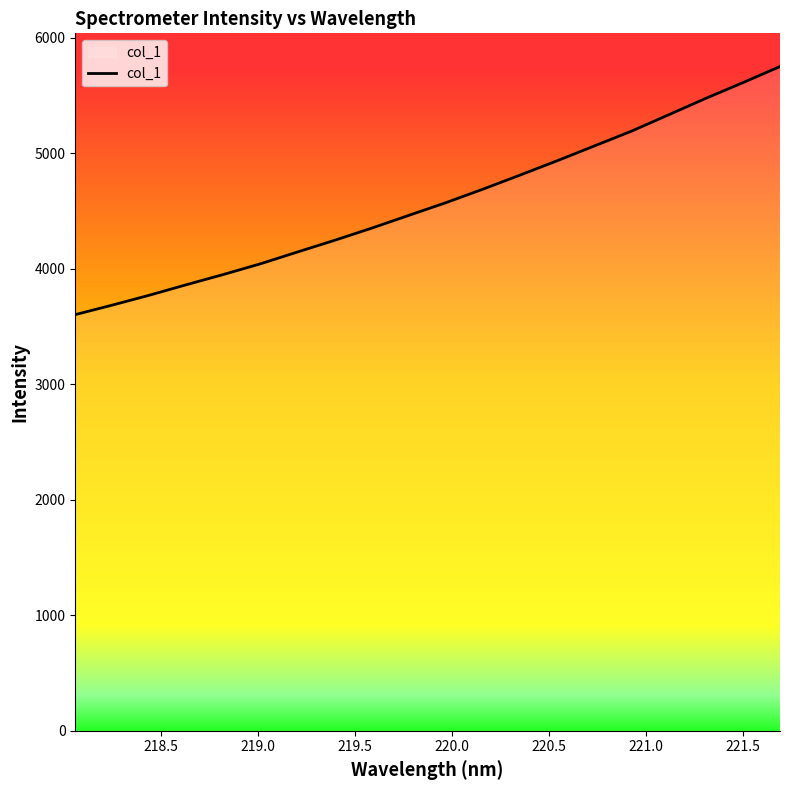

What is the greatest value displayed?

5749.3